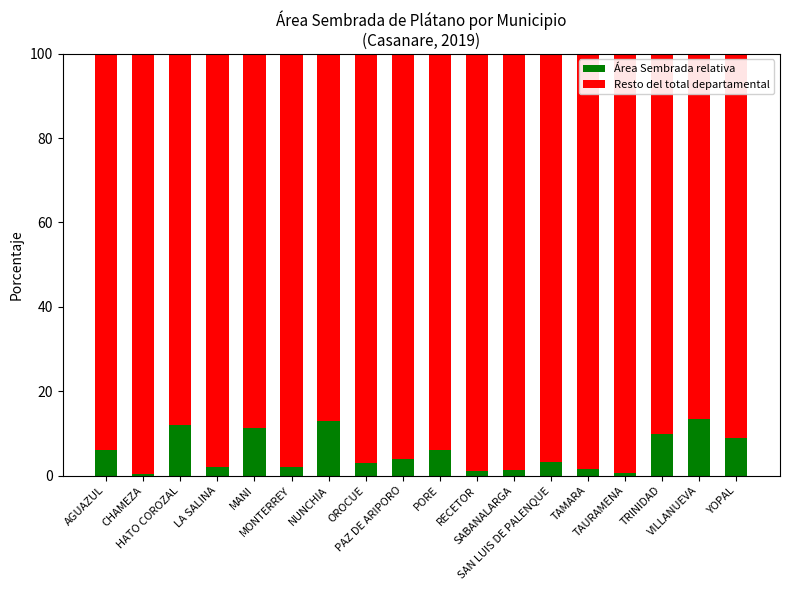

What is the highest value of the Área Sembrada relativa series?

13.5